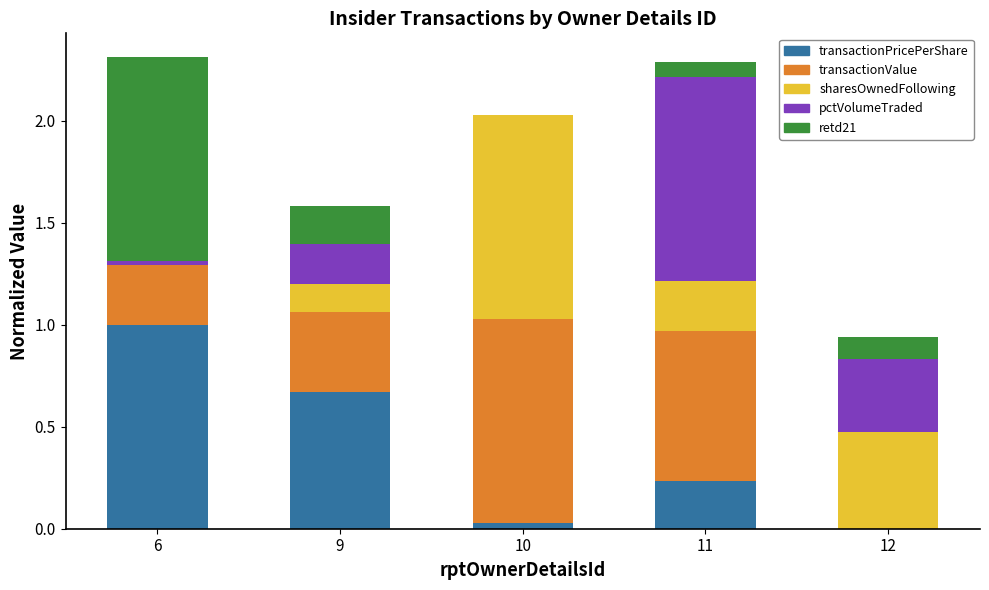

Are the bars horizontal?

No